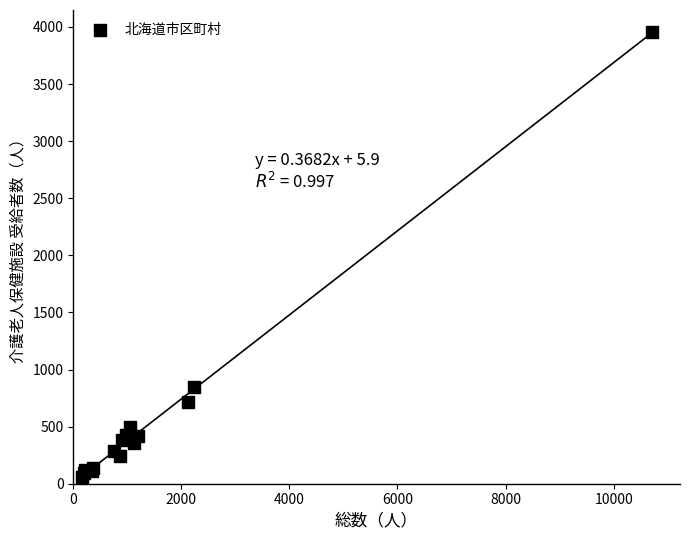

What Y value in the scatter plot is closest to 2006?

845